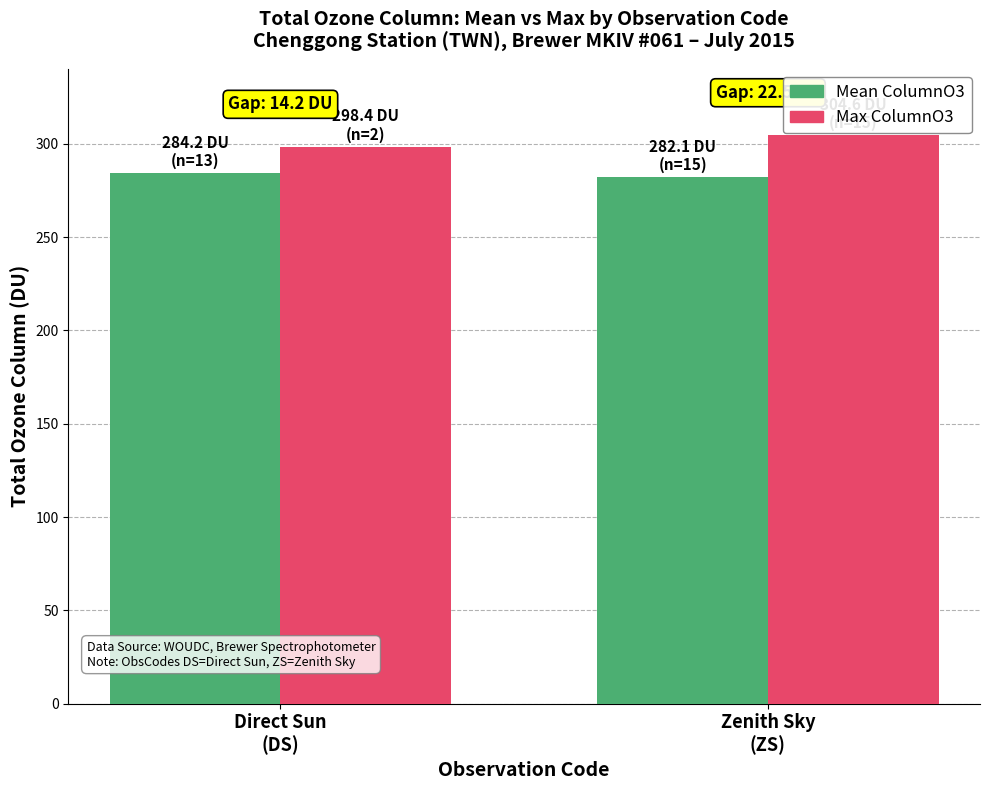

At how many categories does at least one series exceed 285?

2